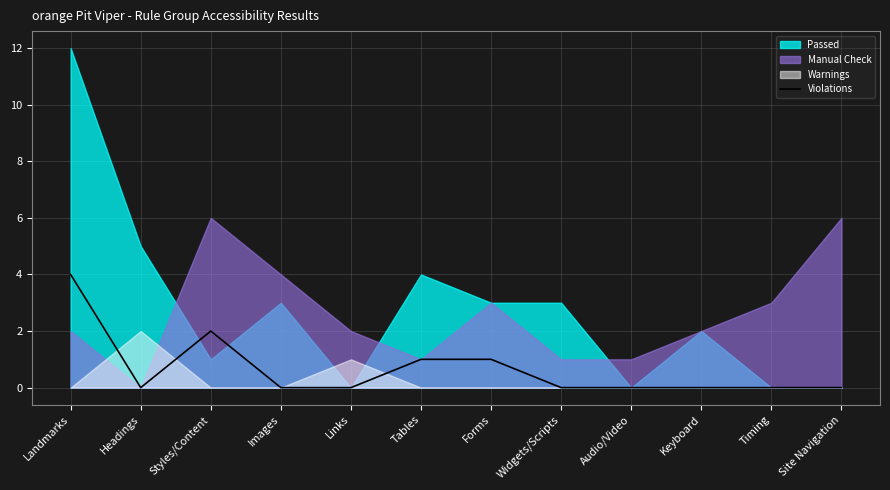

What is the difference between the values at Images and Tables?

1